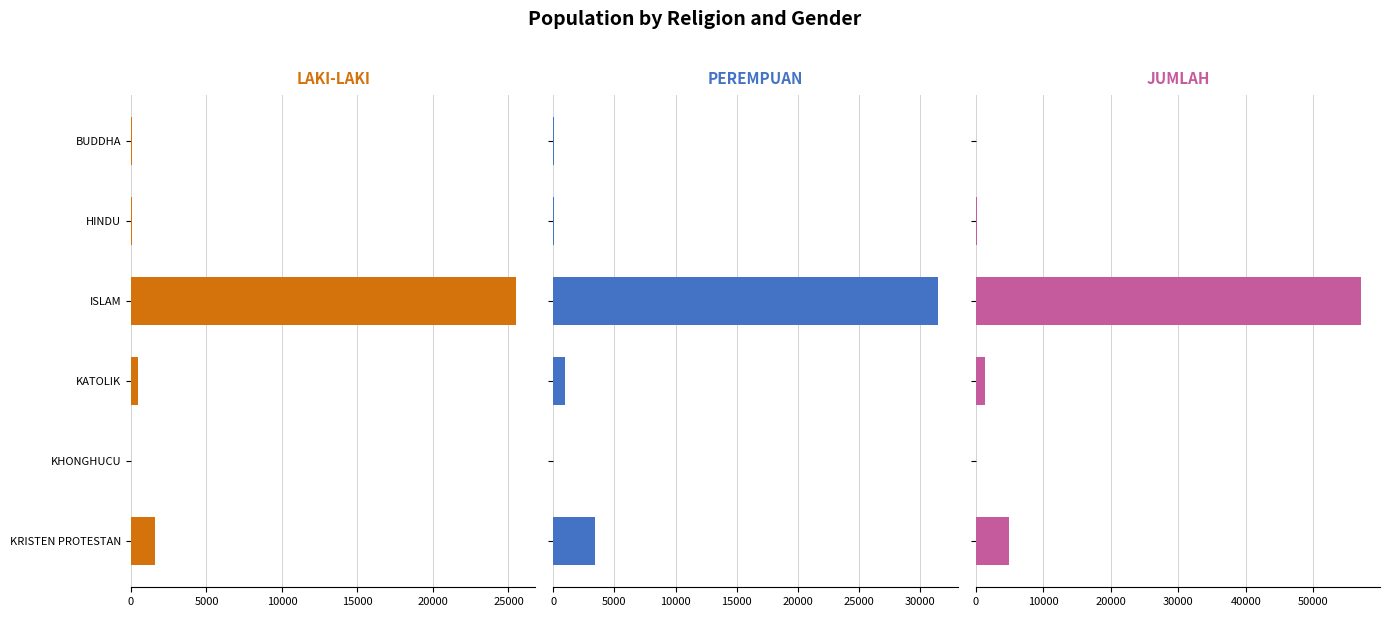

What is the total value across all series at BUDDHA?

144